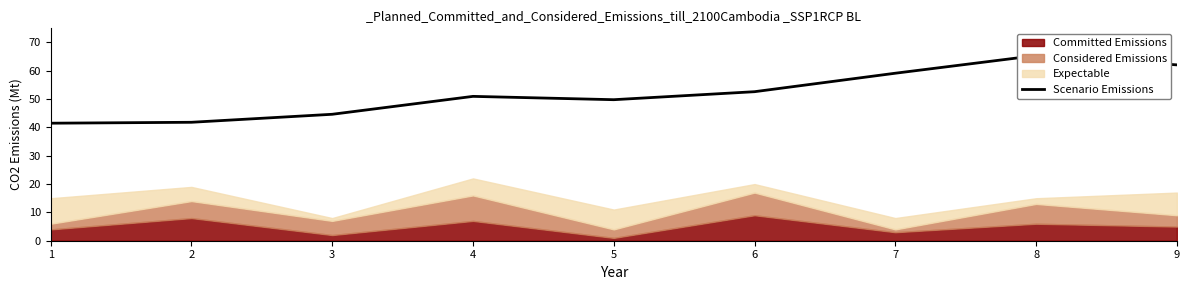

Where is the data nearest to the value 53?

6